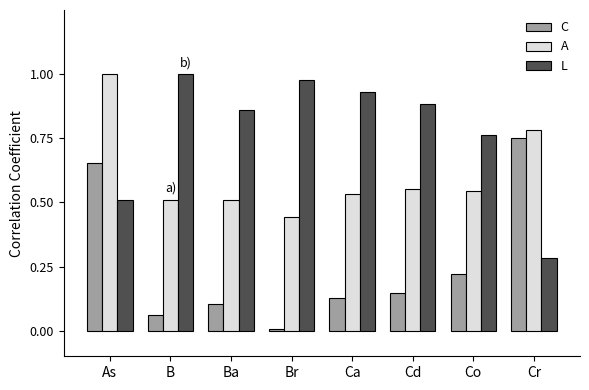

The C series shows 0.1 at Ba. True or false?

True